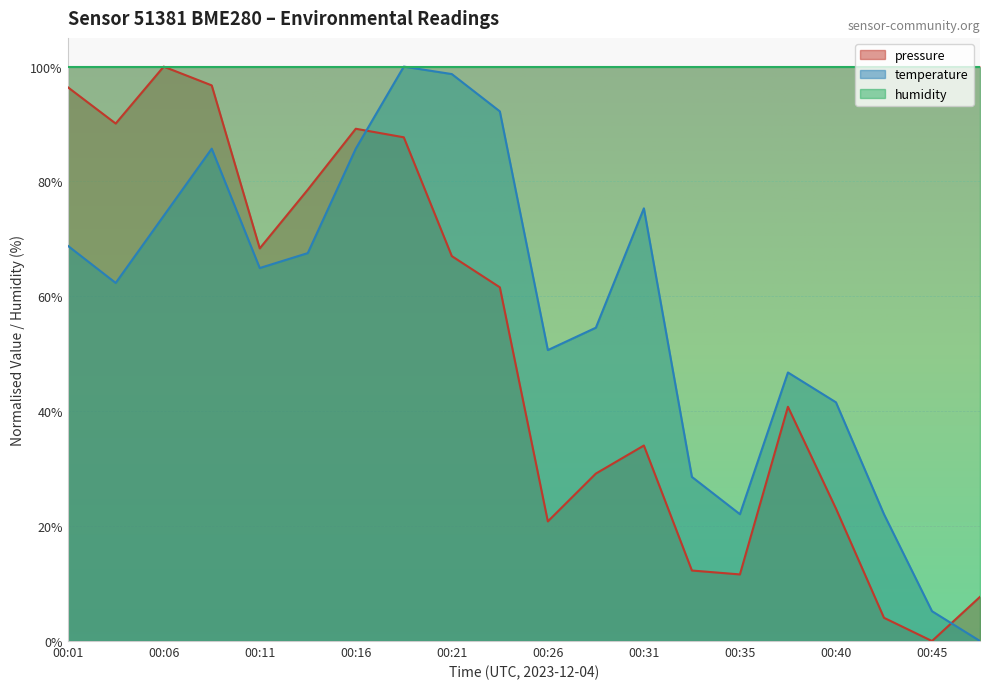

Rank the series at 00:26 from lowest to highest value.

pressure, temperature, humidity